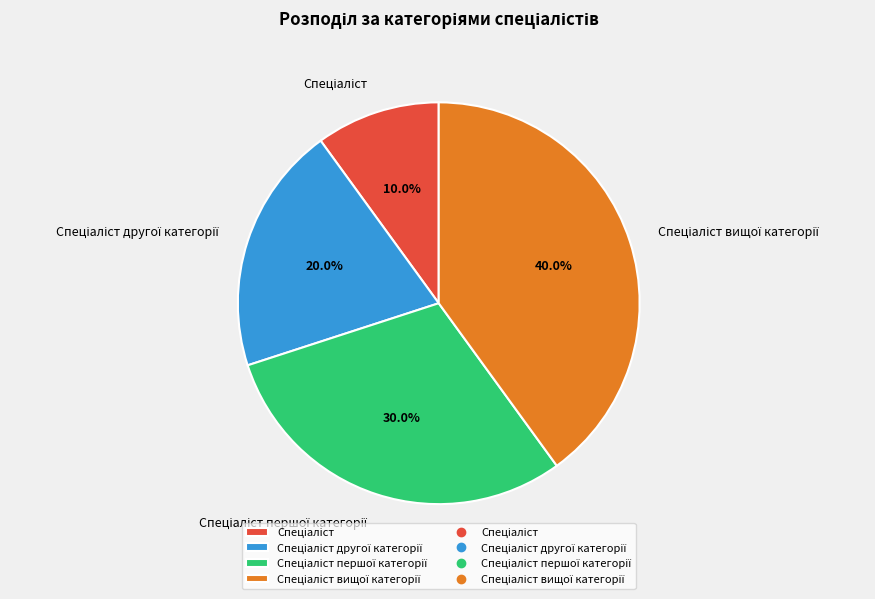

Does any single category account for the majority?

No